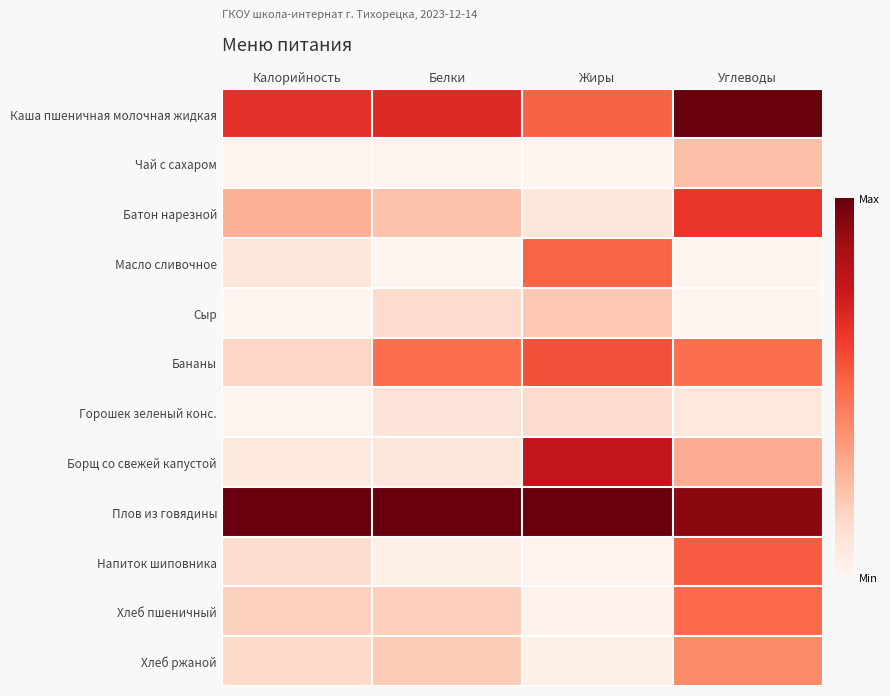

Between Белки and Жиры, which series saw the biggest shift?

Борщ со свежей капустой